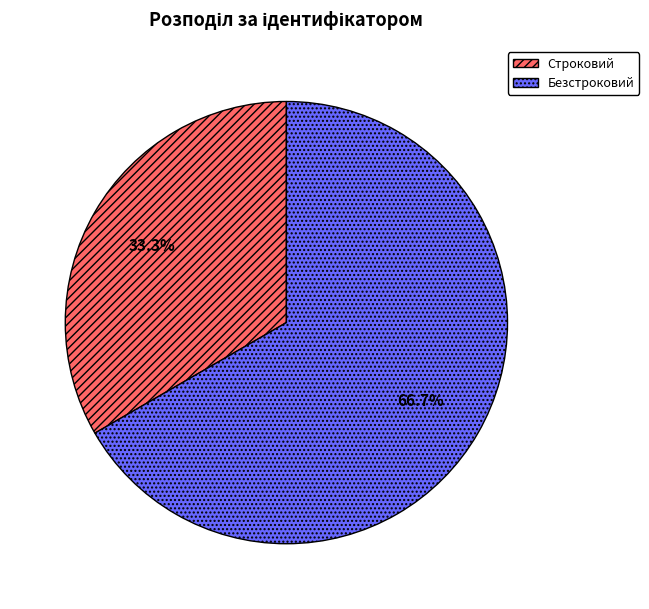

Is it true that Безстроковий is 54% of the pie?

False